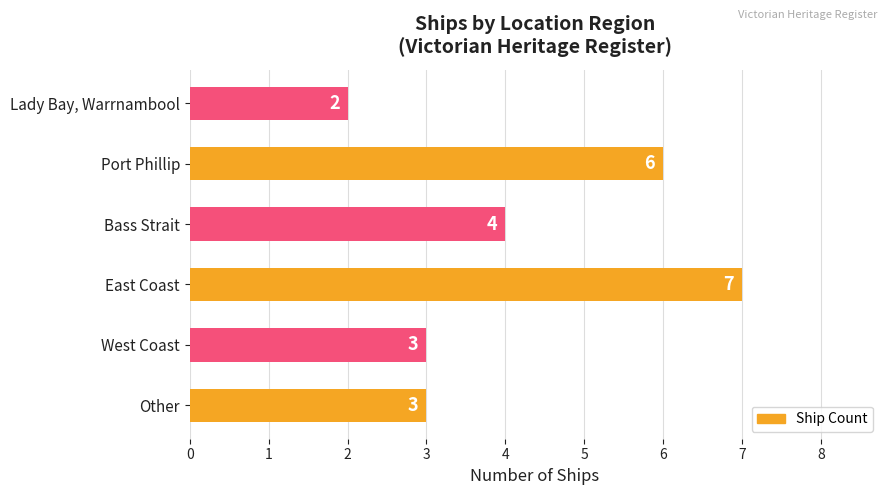

How many categories are shown in the chart?

6